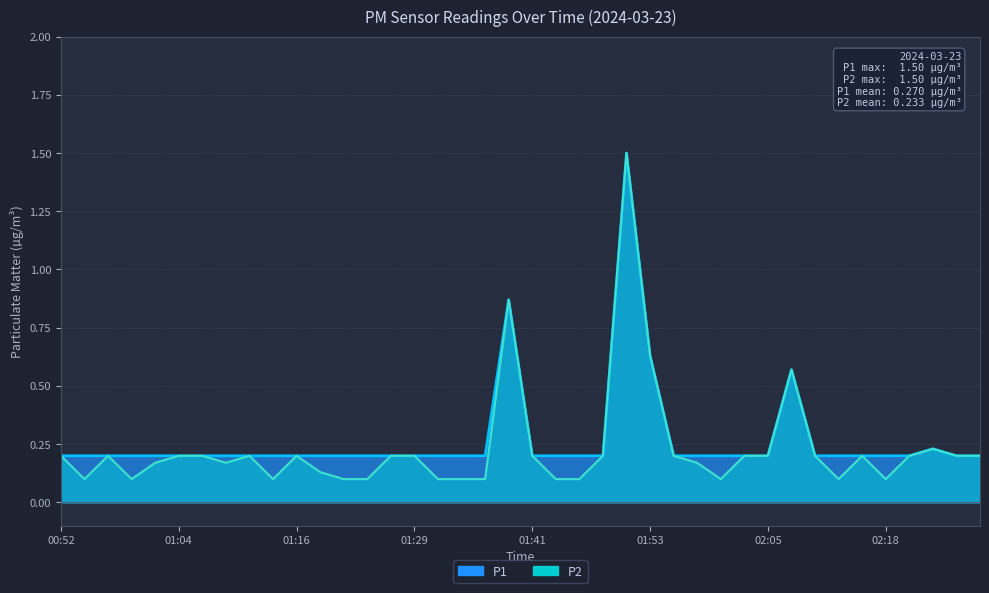

True or false: P2 and P1 intersect in this chart.

False